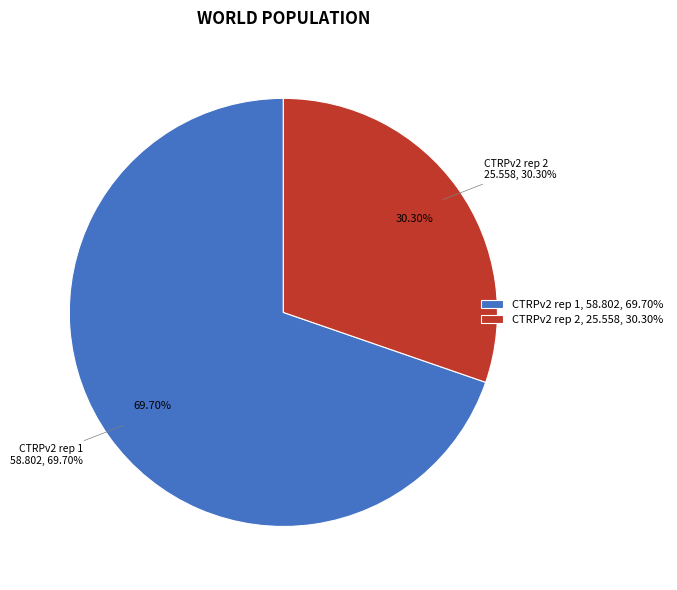

To the nearest percent, what is the difference between the CTRPv2 rep 2 and CTRPv2 rep 1 slice percentages?

39%